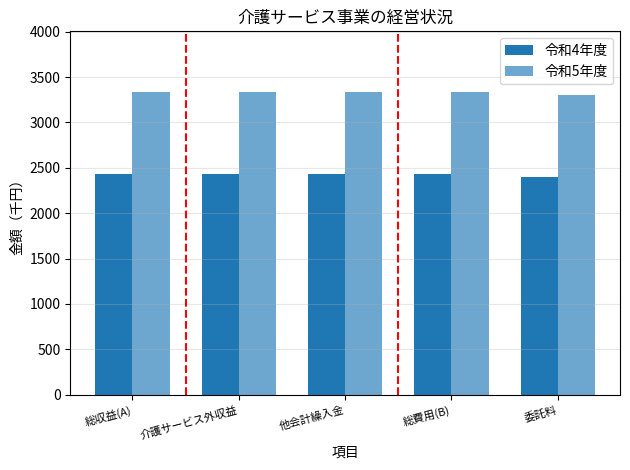

What is the maximum value for 令和4年度?

2434